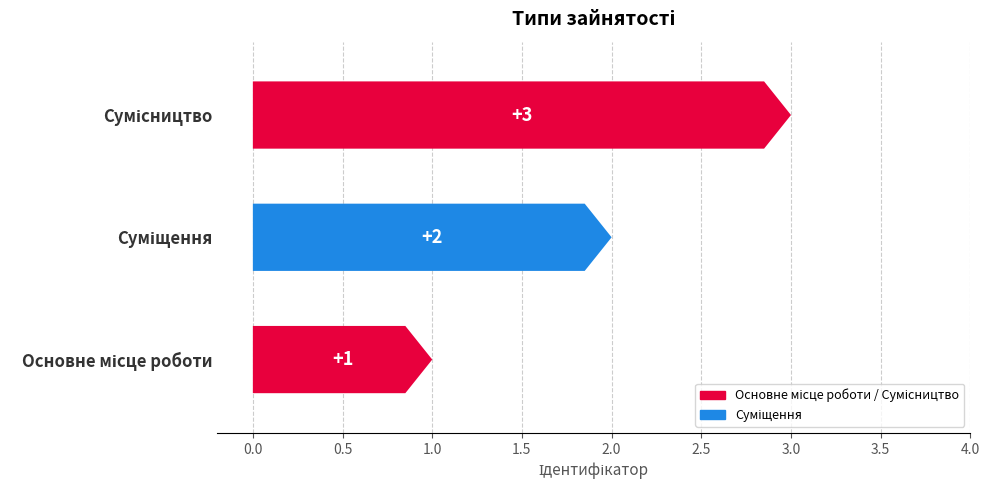

How many data points are less than 2?

1